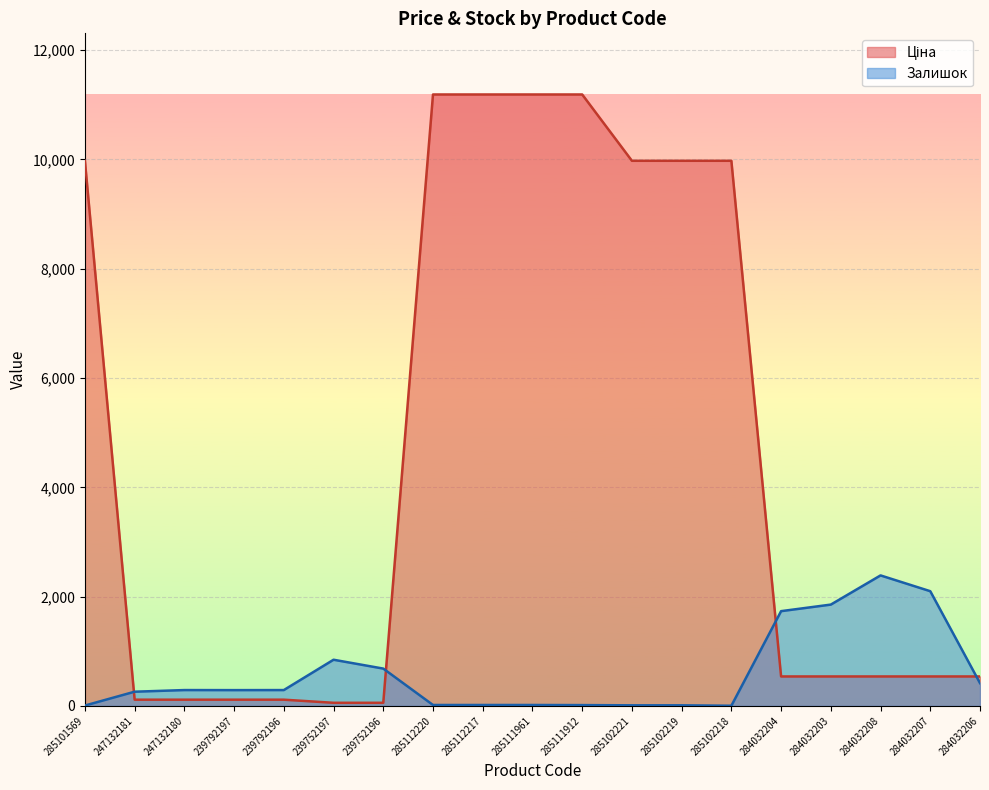

Rank the series by their maximum value, from highest to lowest.

Ціна, Залишок